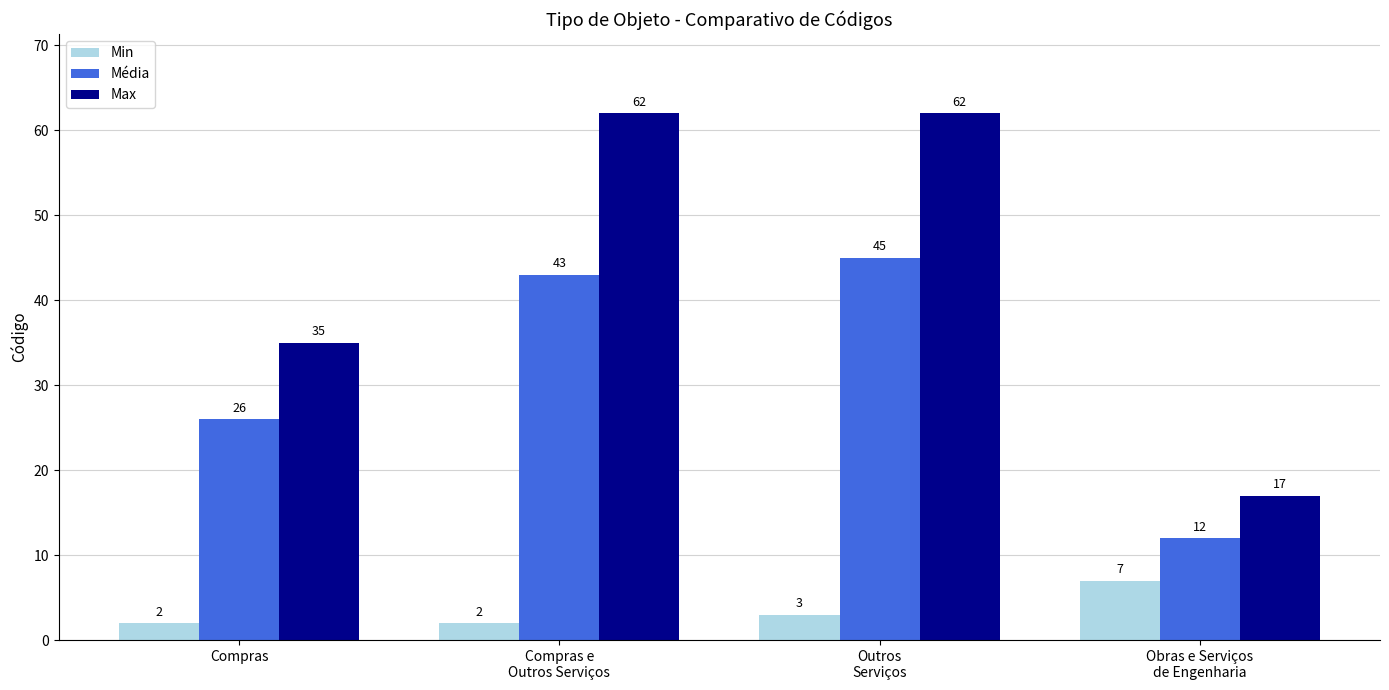

How many groups of bars are there?

4